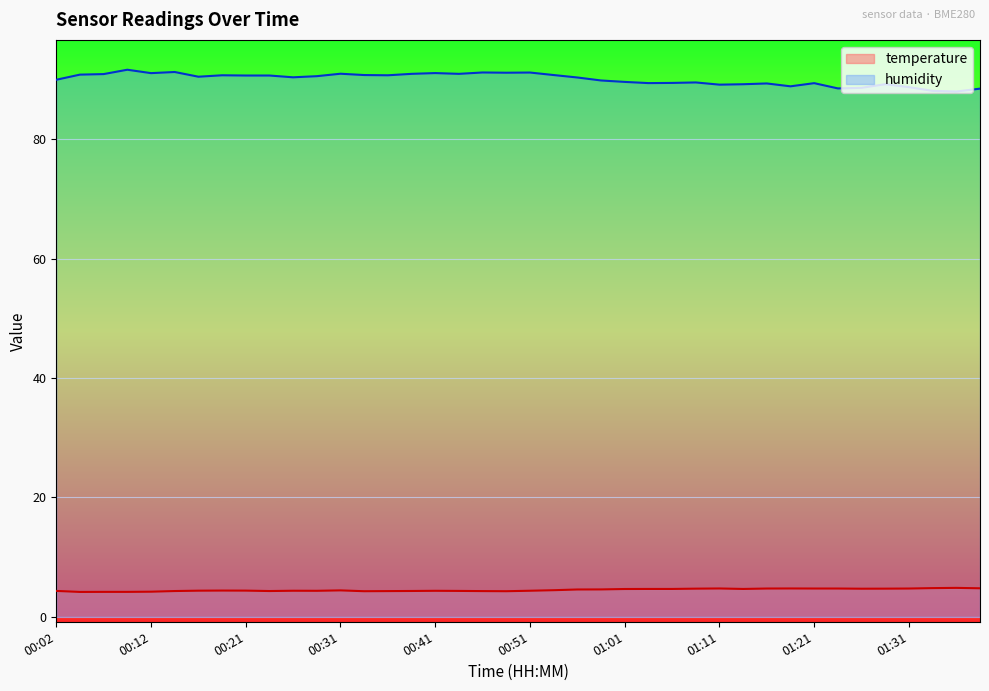

What is the sum of the temperature values at 00:09 and 00:26?

8.6